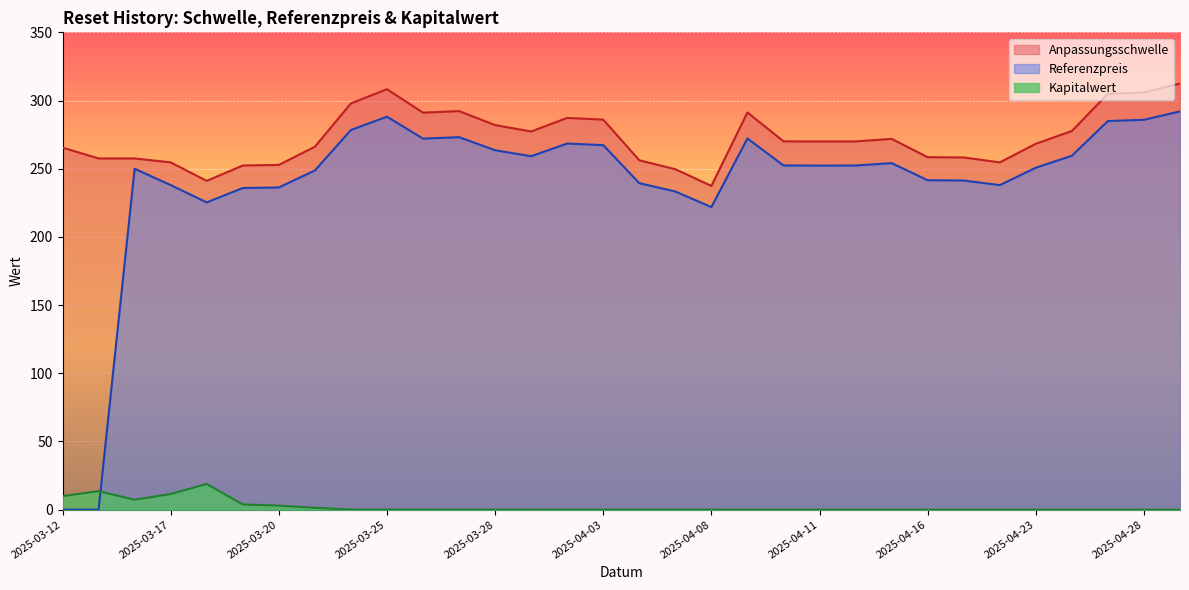

Which label corresponds to the smallest value in the chart?

2025-03-12